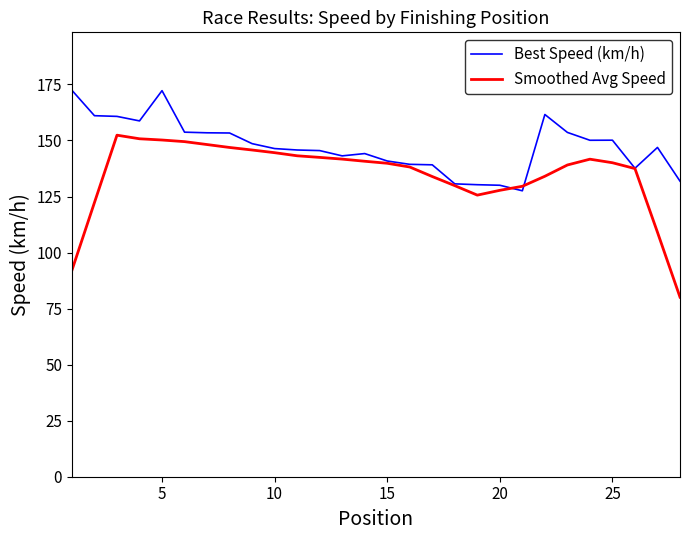

What is the highest value of the Best Speed (km/h) series?

172.4